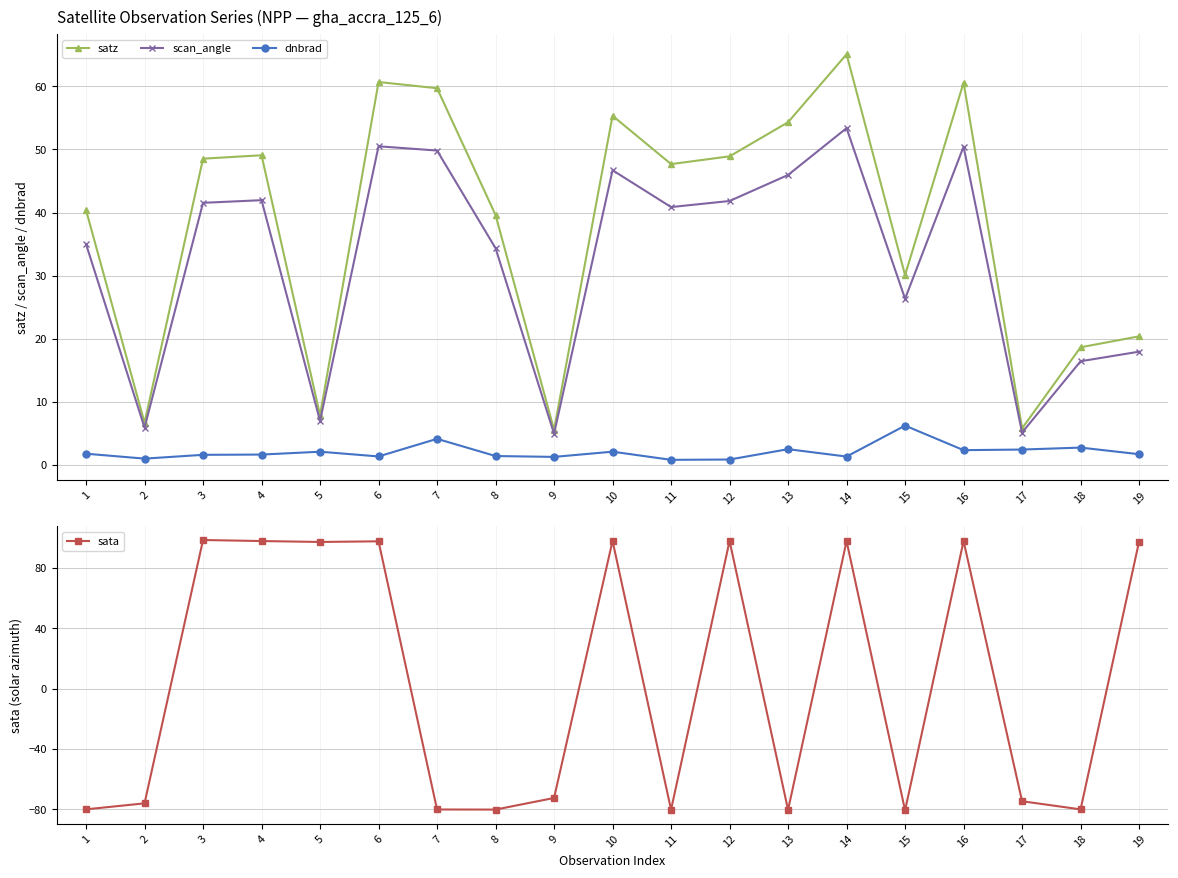

In satz, how many points are lower than both neighbors (excluding endpoints)?

6